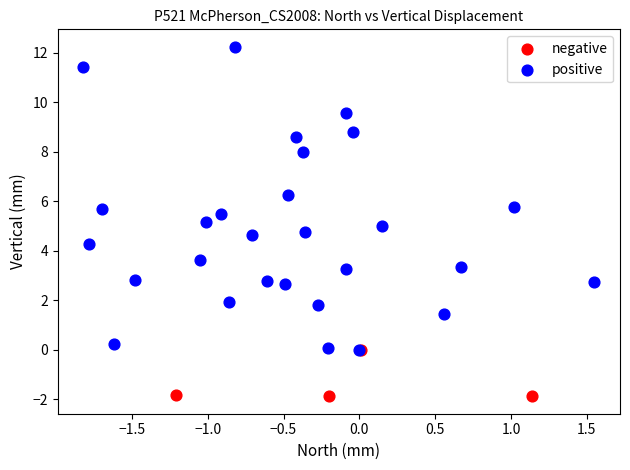

Which series reaches the maximum Y coordinate?

positive